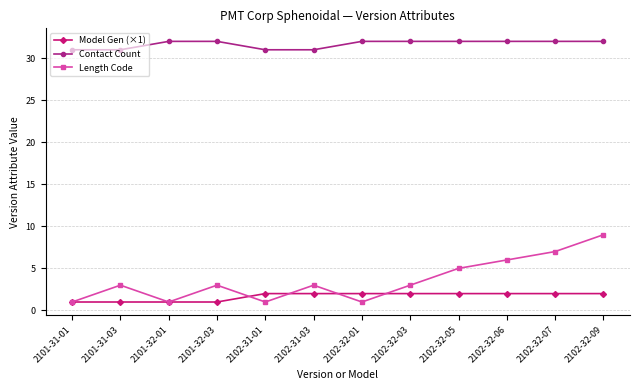

What are all the series names shown in the legend?

Model Gen (×1), Contact Count, Length Code